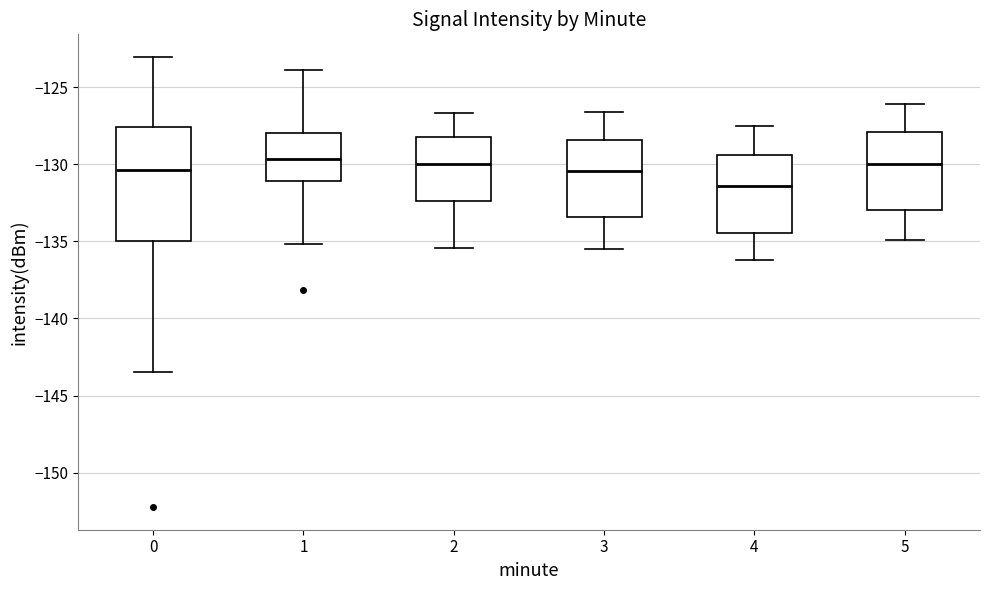

Reading left to right, transcribe this box plot: for each box, give where its median line is, the range the box spans, and where its two whiskers end, as read against the y-axis. The values are not printed on the chart, so give them approximately, as read against the axis.

0: median -130.5, box -135.0 to -127.5, whiskers -143.5 to -123.0
1: median -129.5, box -131.0 to -128.0, whiskers -135.0 to -124.0
2: median -130.0, box -132.5 to -128.0, whiskers -135.5 to -126.5
3: median -130.5, box -133.5 to -128.5, whiskers -135.5 to -126.5
4: median -131.5, box -134.5 to -129.5, whiskers -136.0 to -127.5
5: median -130.0, box -133.0 to -128.0, whiskers -135.0 to -126.0